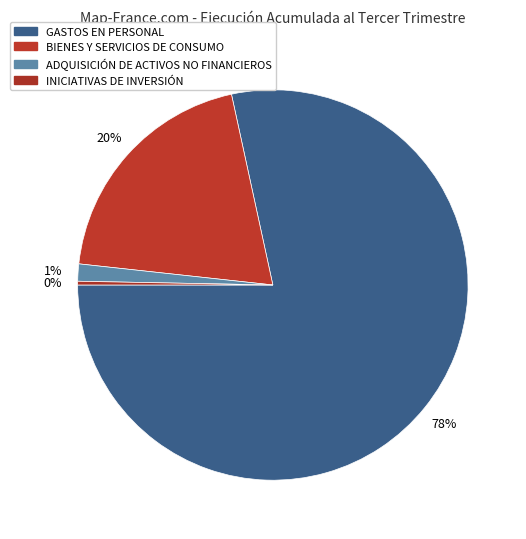

What is the smallest slice in the pie chart?

INICIATIVAS DE INVERSIÓN